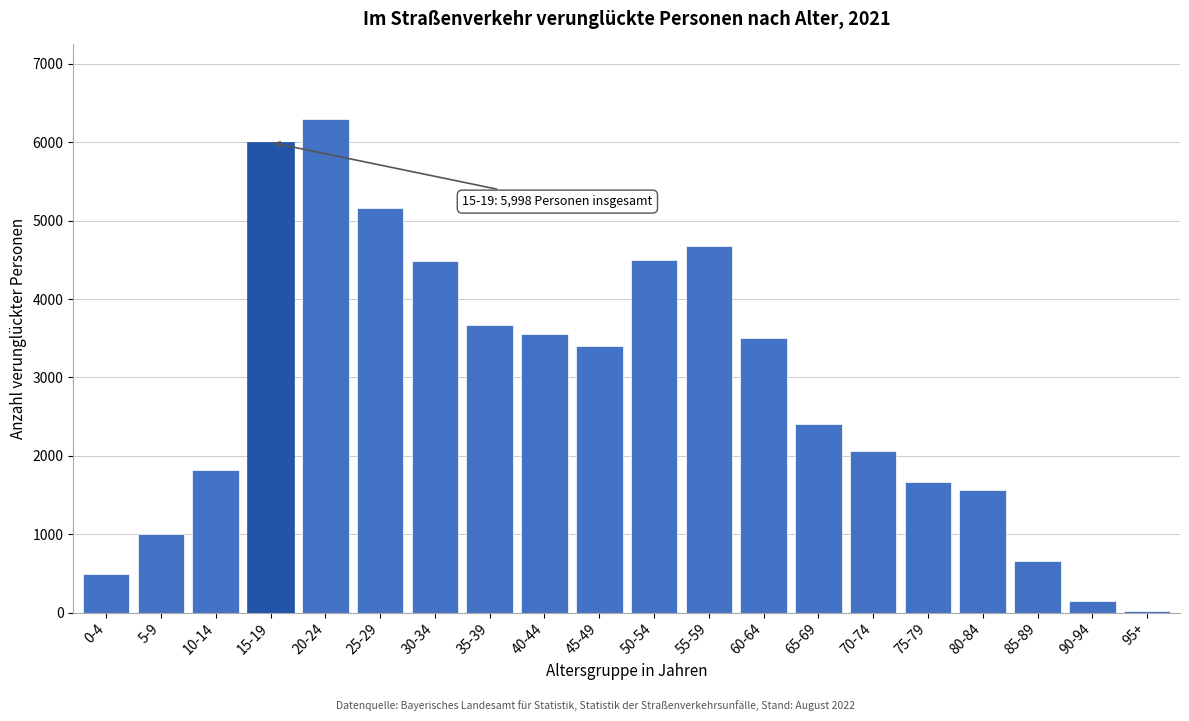

The value at 85-89 is 661. True or false?

True